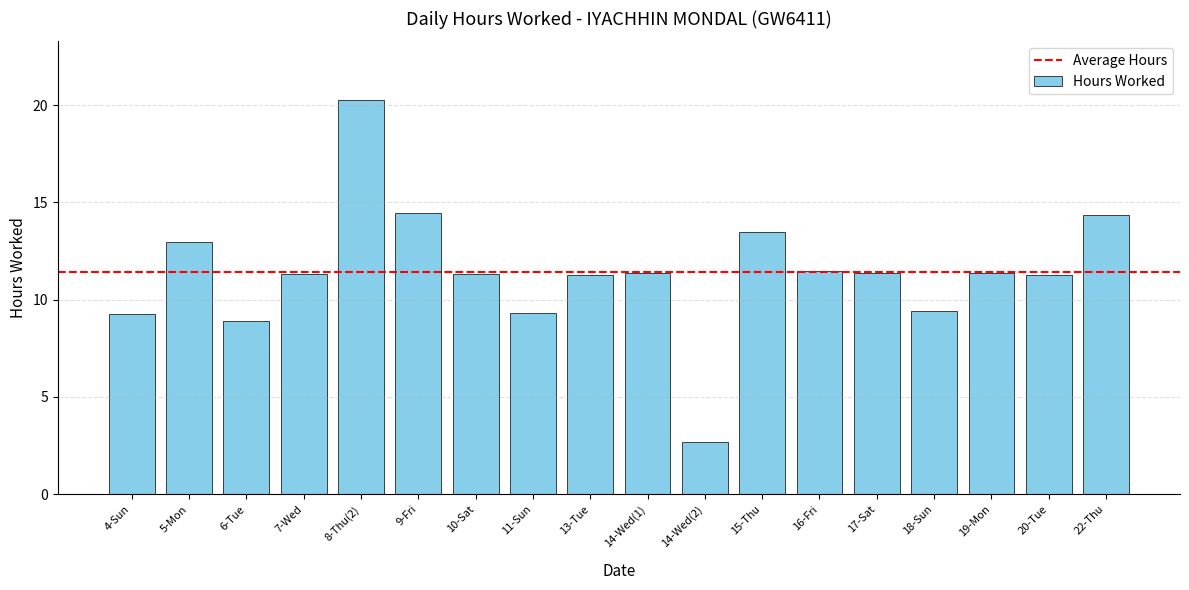

True or false: the data shows 11.3 at 10-Sat.

True